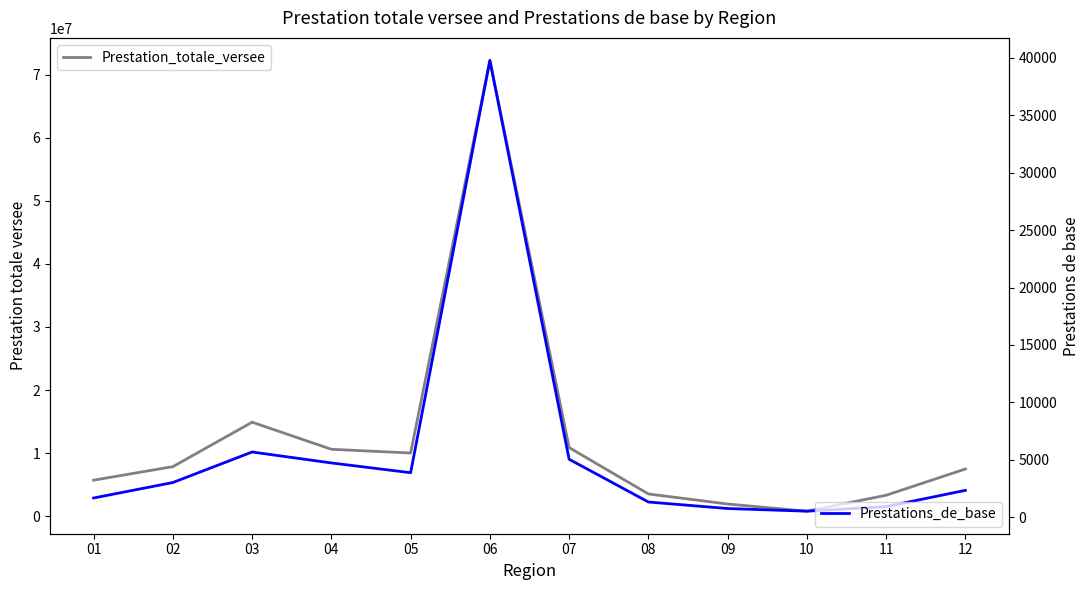

What is the value of the Prestation_totale_versee point at the 10th from the left?

777496.5